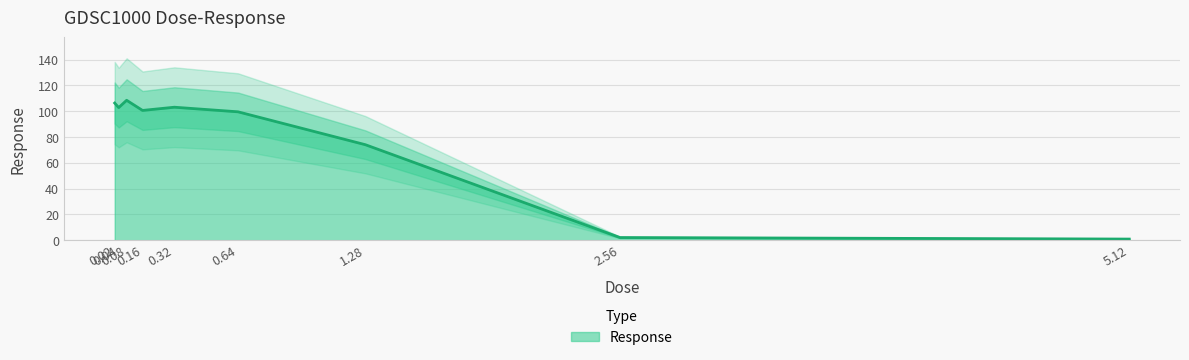

How many lines are shown in the chart?

1